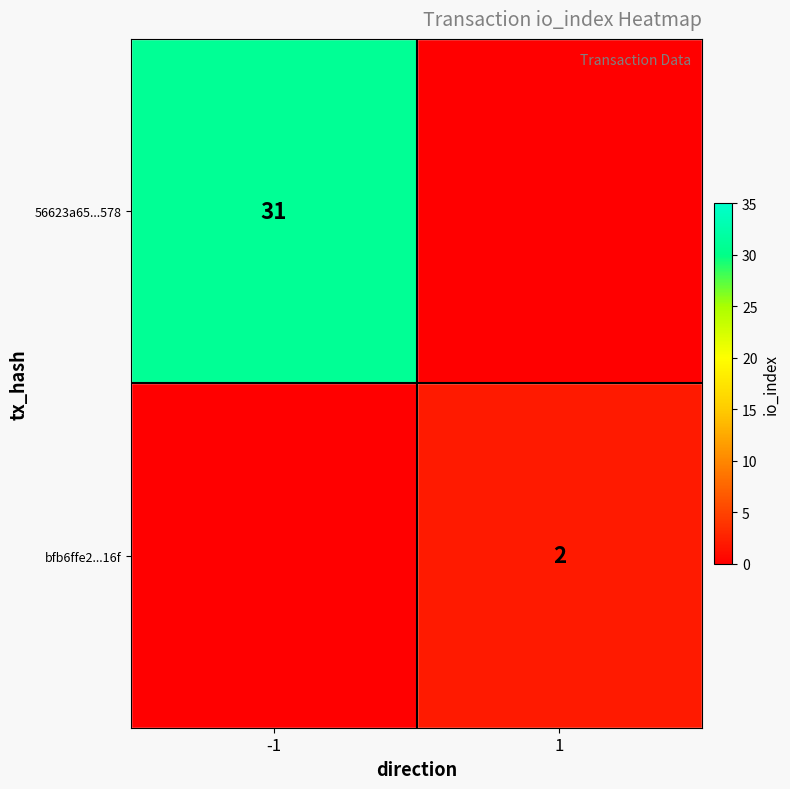

Is it true that 56623a65...578 equals 7 at -1?

False